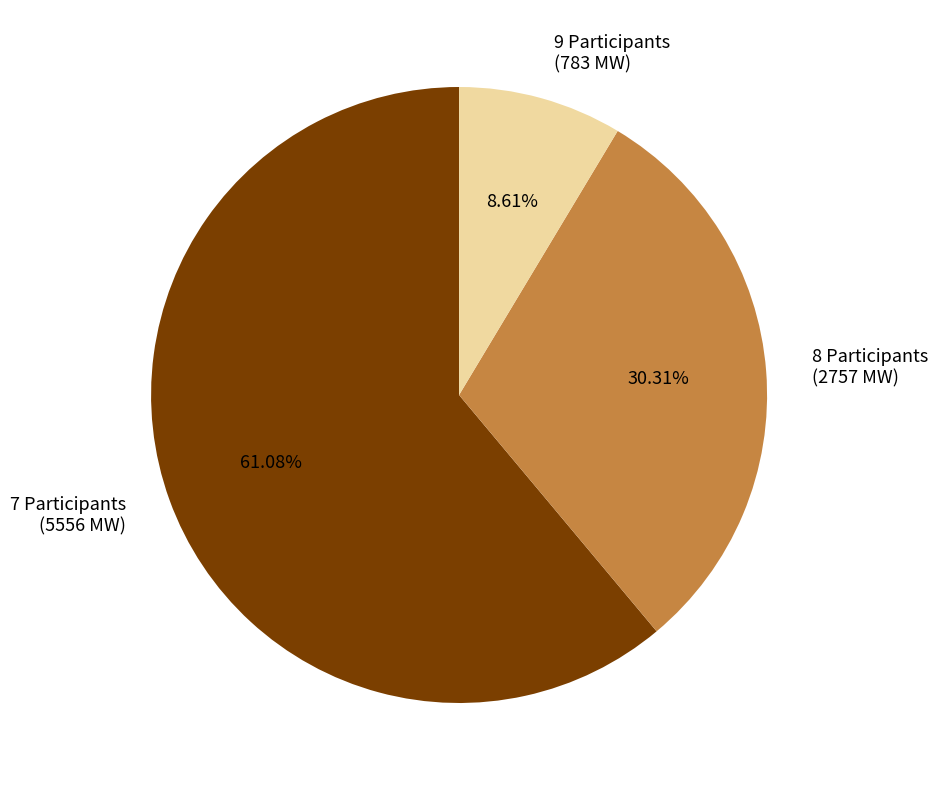

What is the ratio of the value at 8 Participants (2757 MW) to the value at 7 Participants (5556 MW)?

0.5